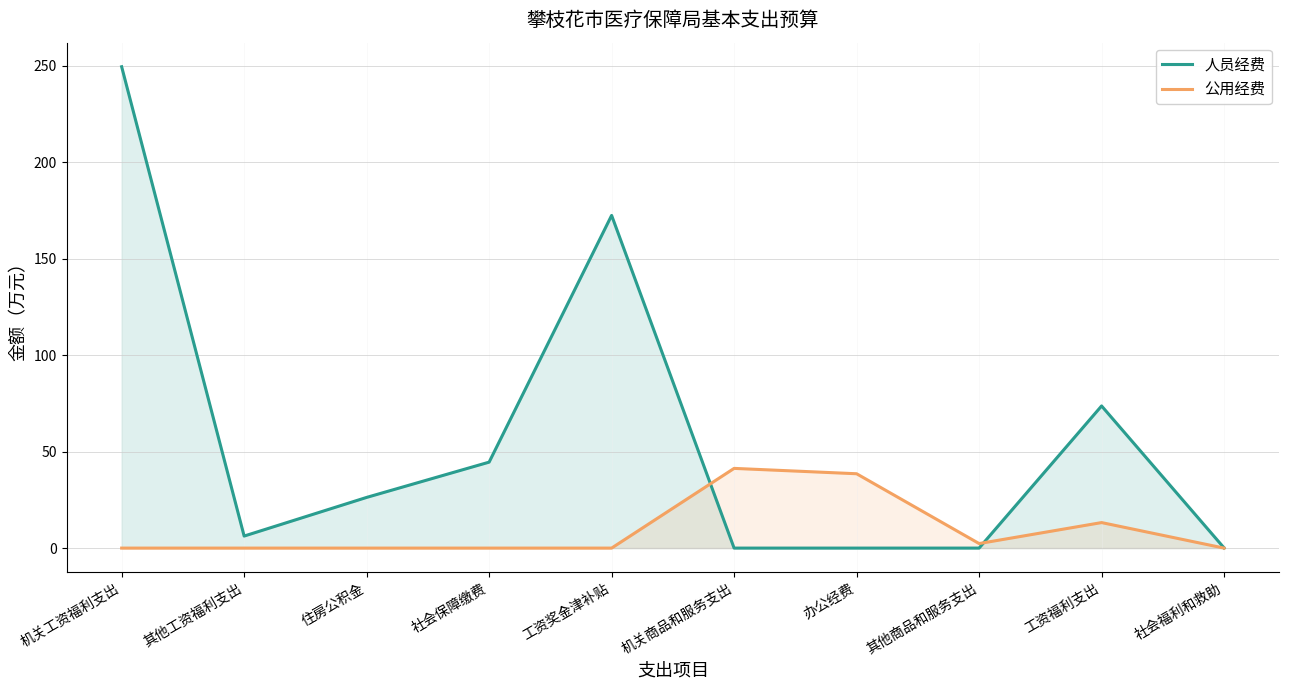

Where is 公用经费 nearest to the value 20?

工资福利支出